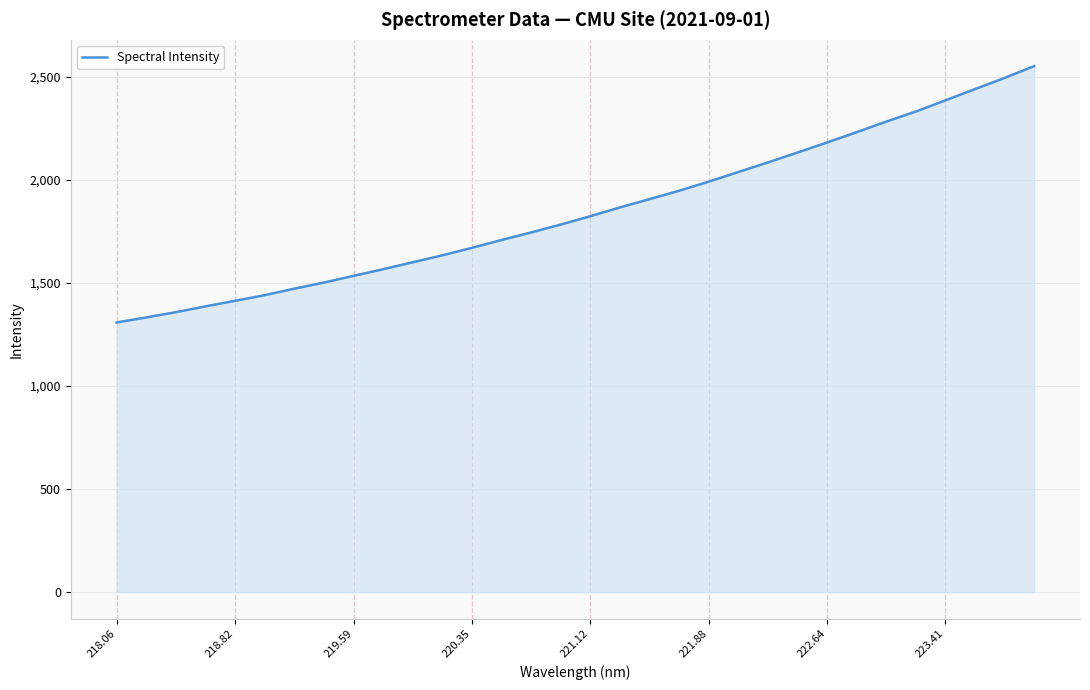

What is the greatest value displayed?

2551.2